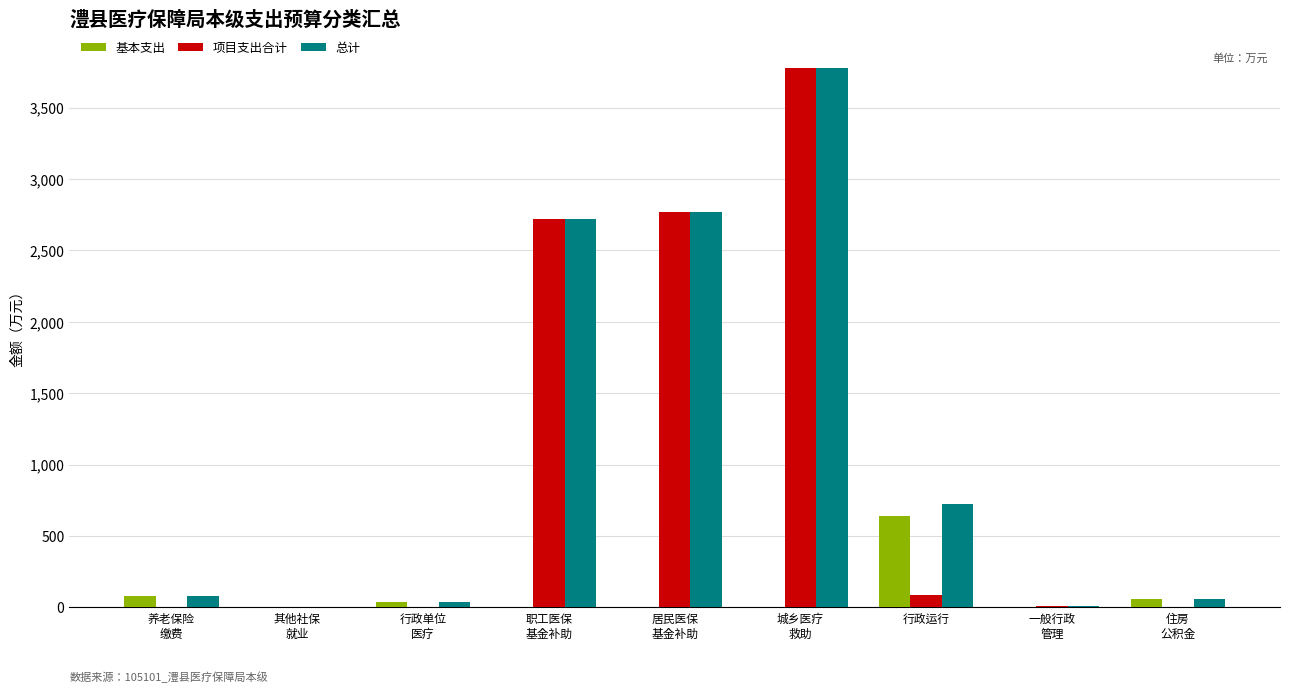

Which series changed the most between 行政运行 and 一般行政
管理?

总计